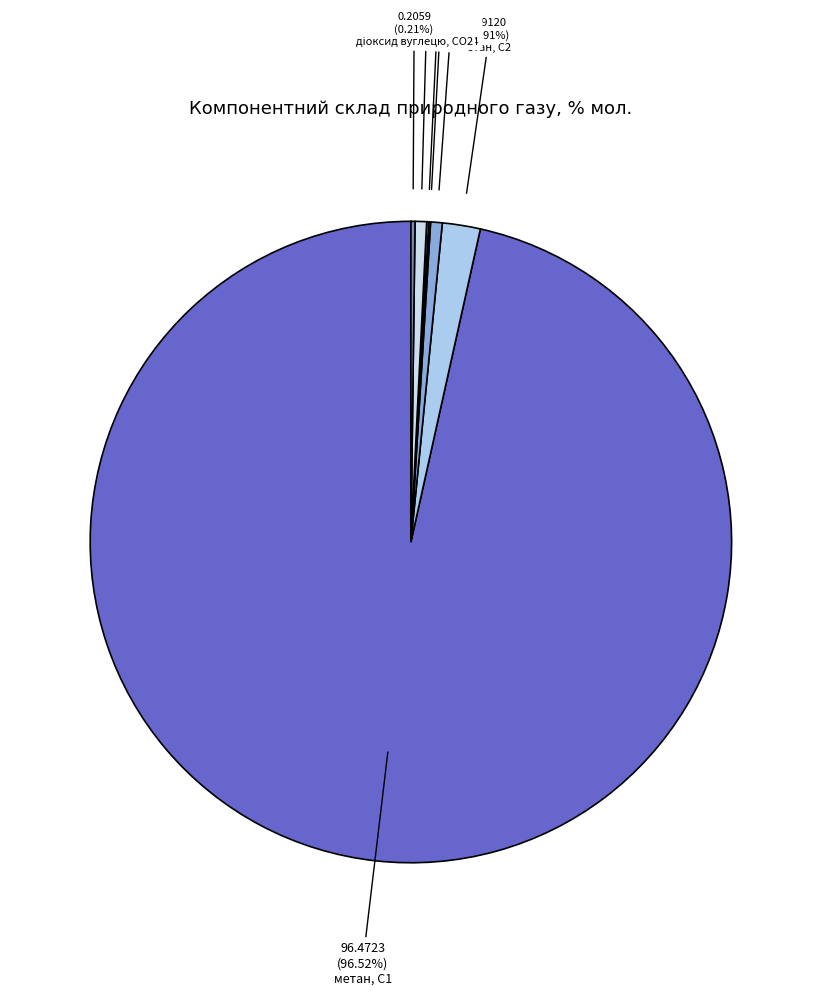

The ізо-бутан, і-С4 slice represents 0% of the pie. True or false?

True